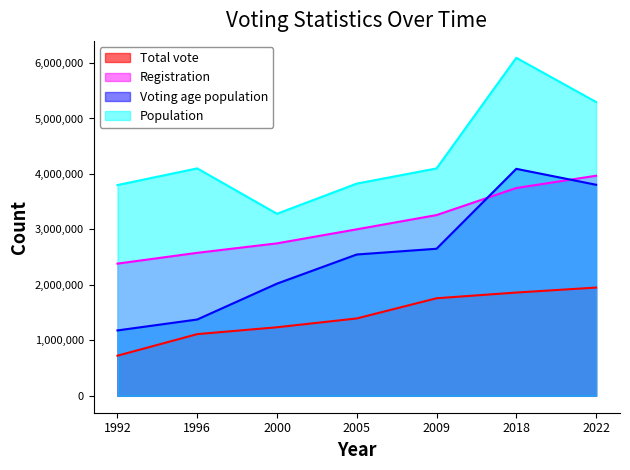

What is the average value of the Registration series?

3097798